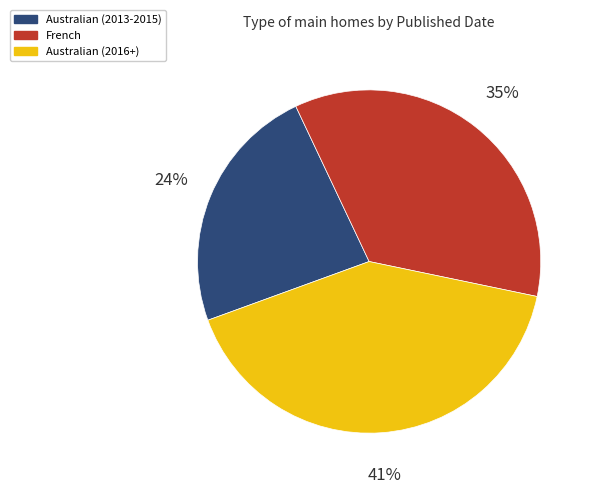

True or false: Australian (2016+) accounts for 41% of the total.

True